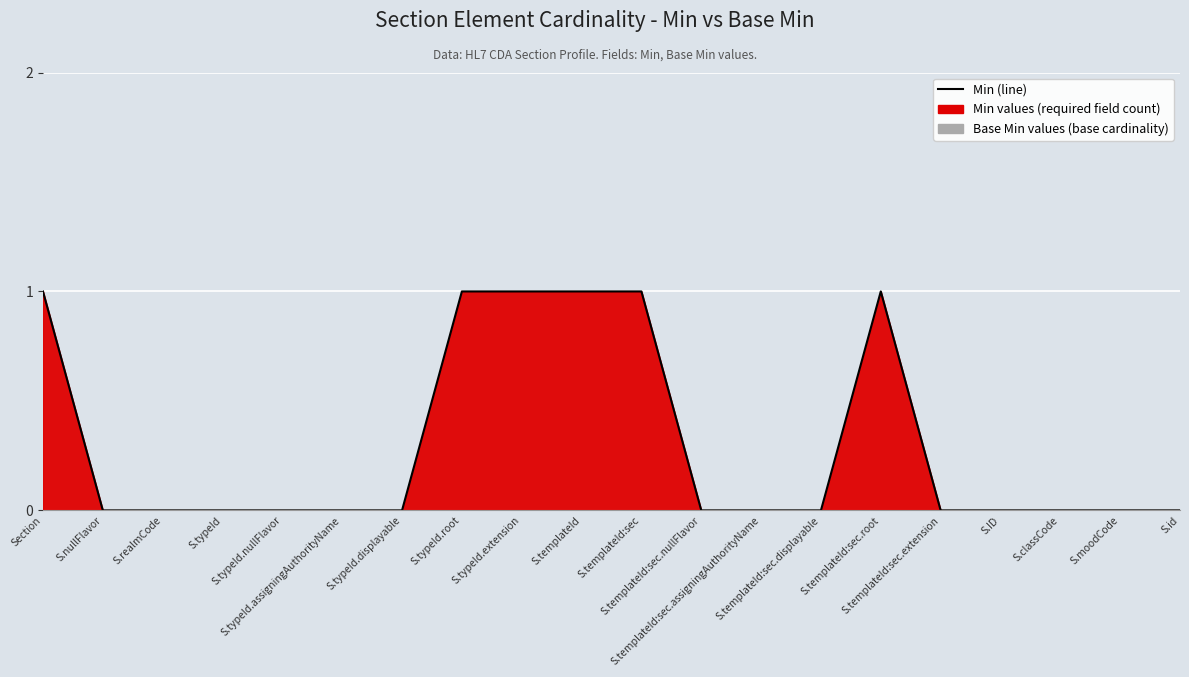

What is the change in value from S.nullFlavor to S.templateId?

+1